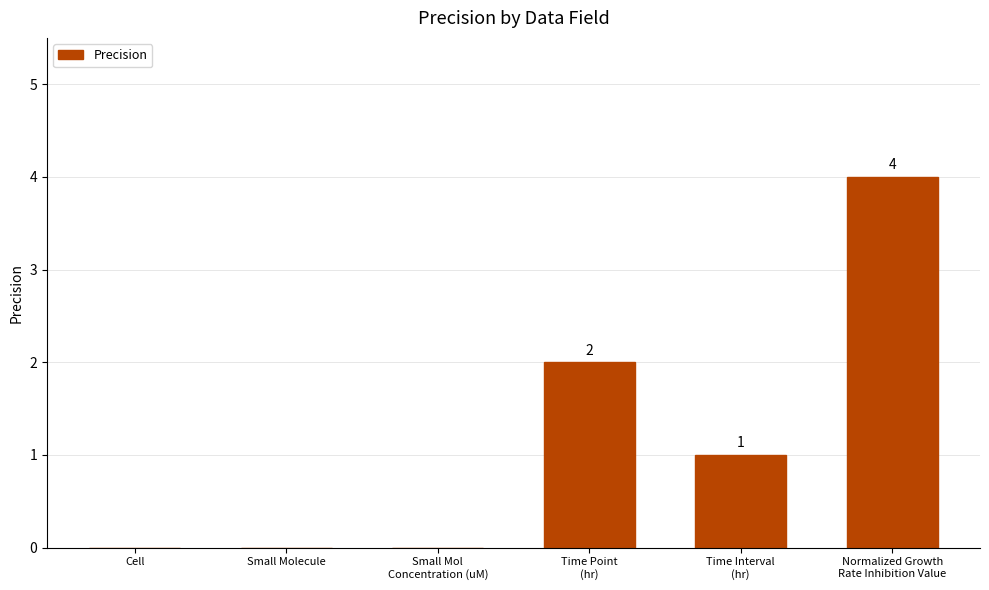

How many values are between 0 and 2?

5